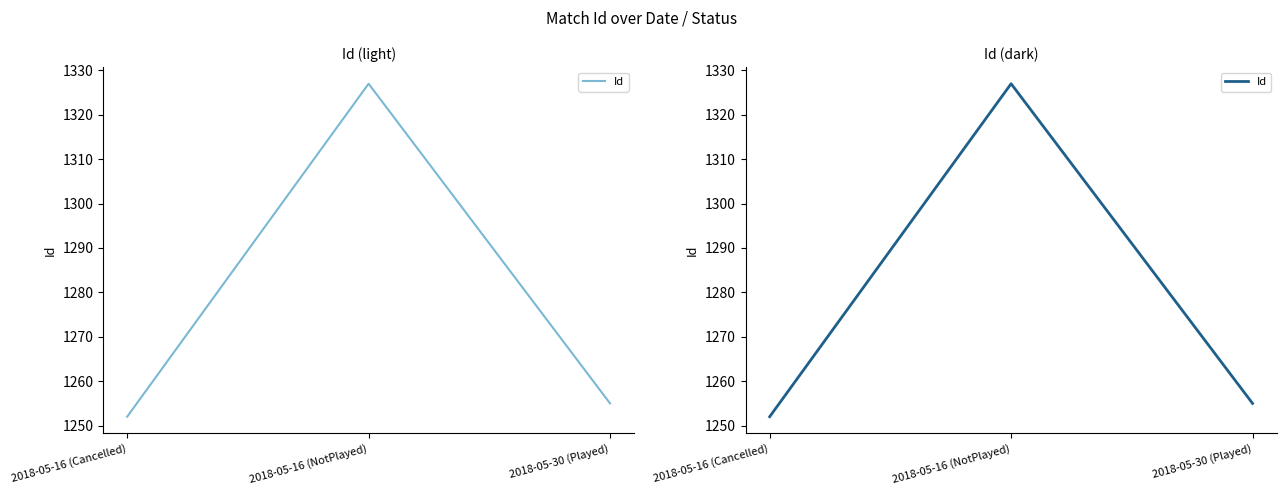

How many distinct data groups are displayed?

1